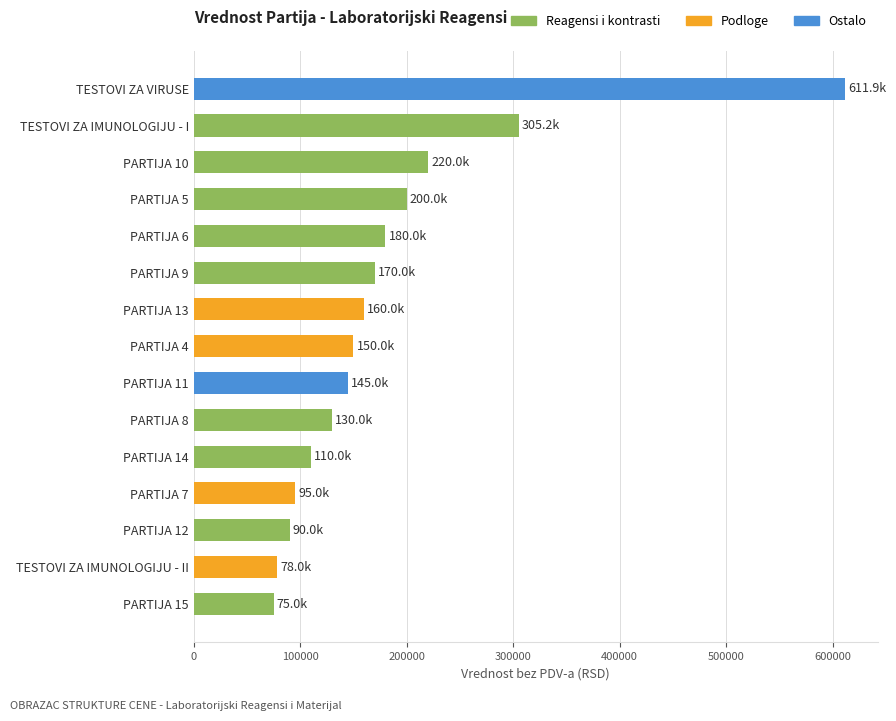

What is the label of the 10th bar from the bottom?

PARTIJA 9